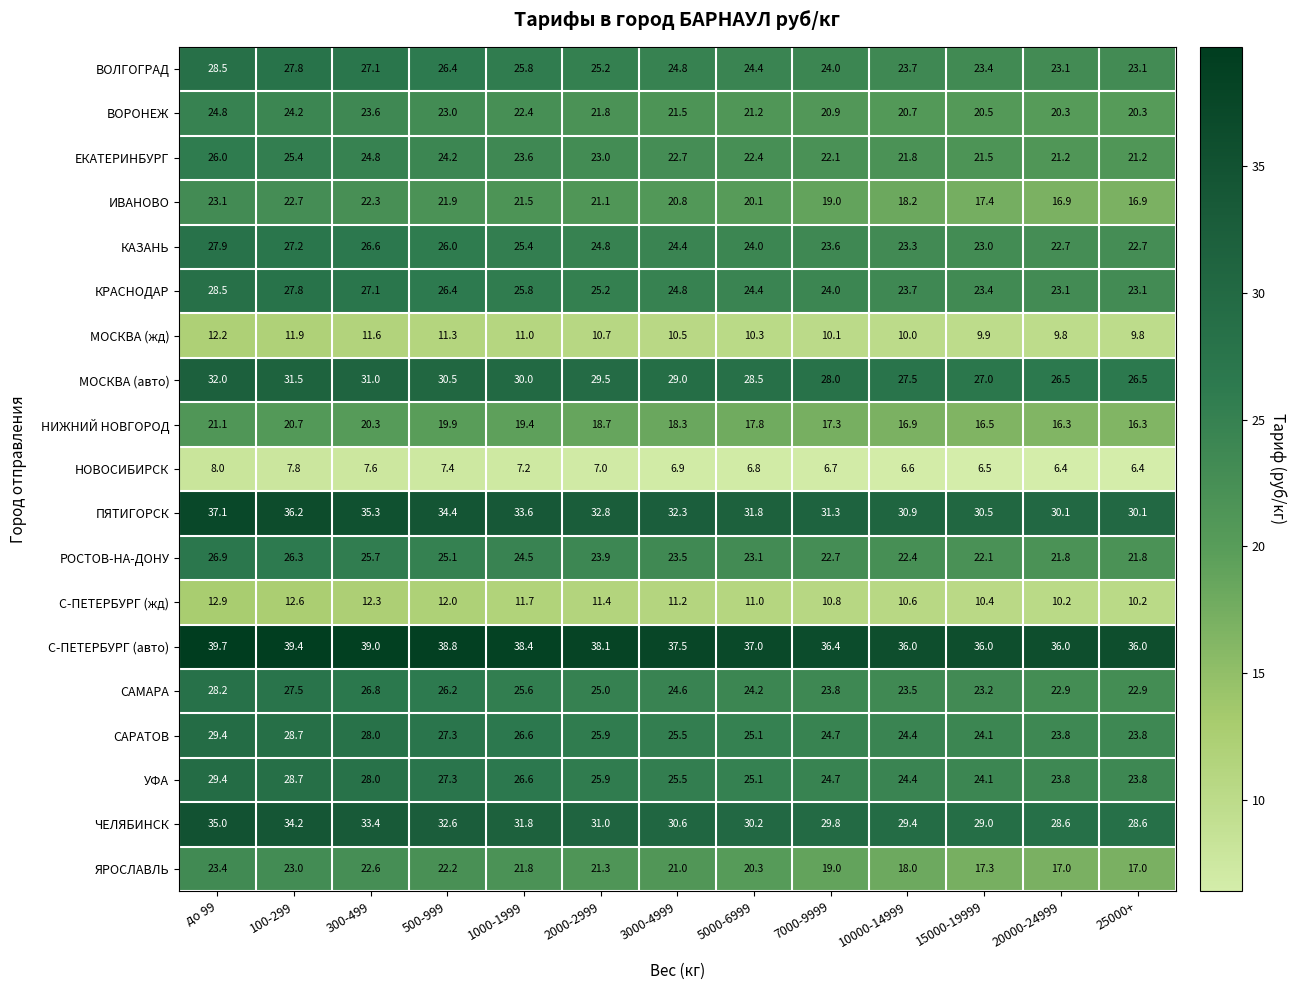

What is the average value of the САРАТОВ series?

25.9